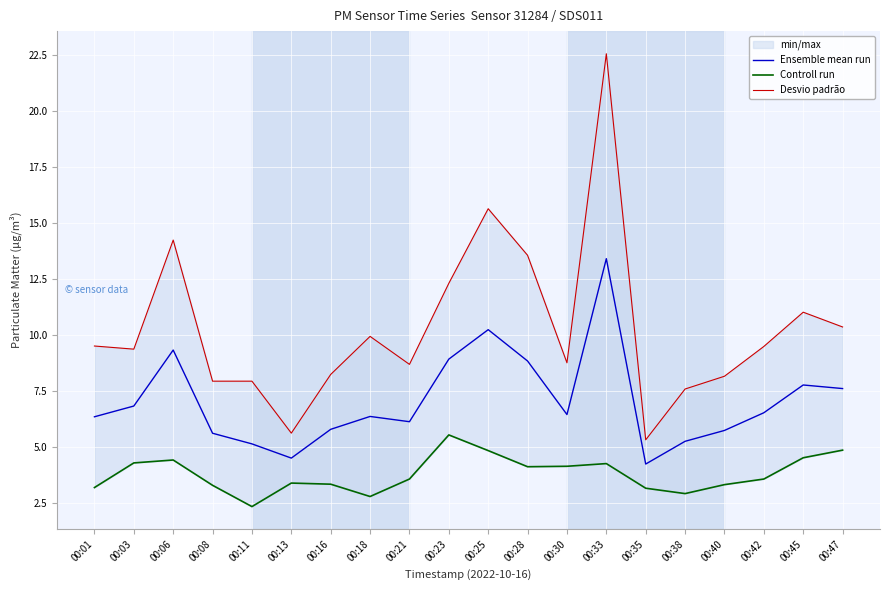

List the series in order of their overall mean, highest first.

Desvio padrão, Ensemble mean run, Controll run